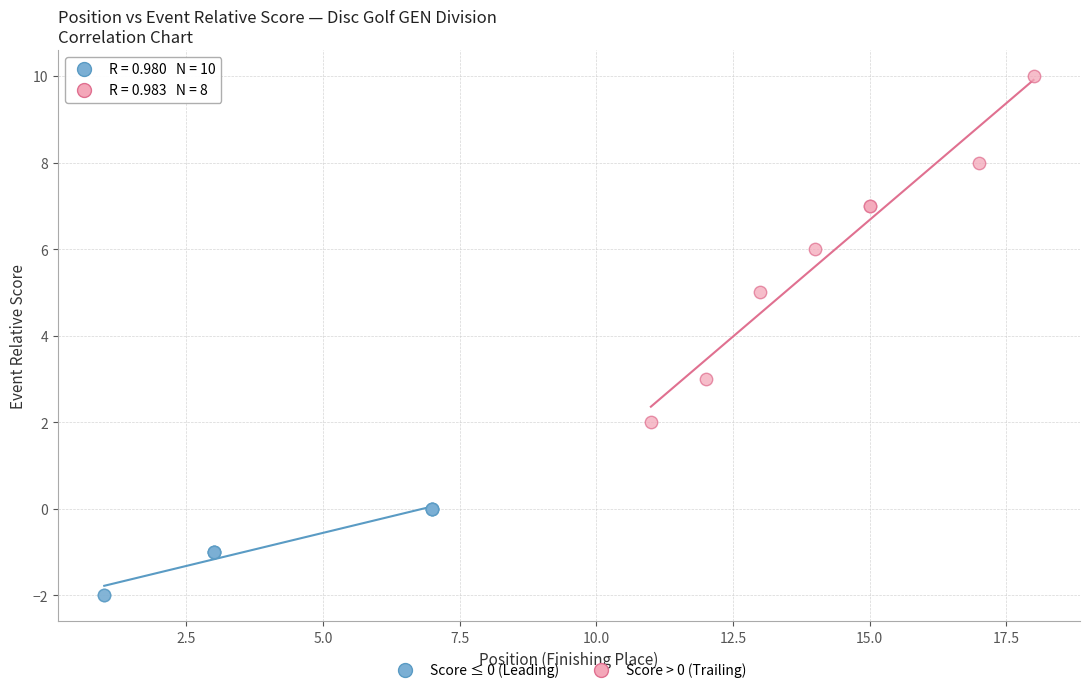

Which series contains the highest Y value?

Score > 0 (Trailing)